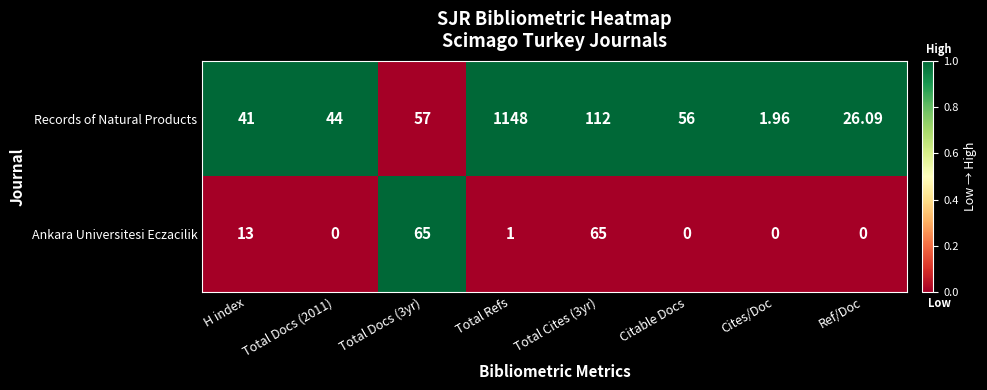

Which series changed the most between Total Docs (3yr) and Total Refs?

Records of Natural Products